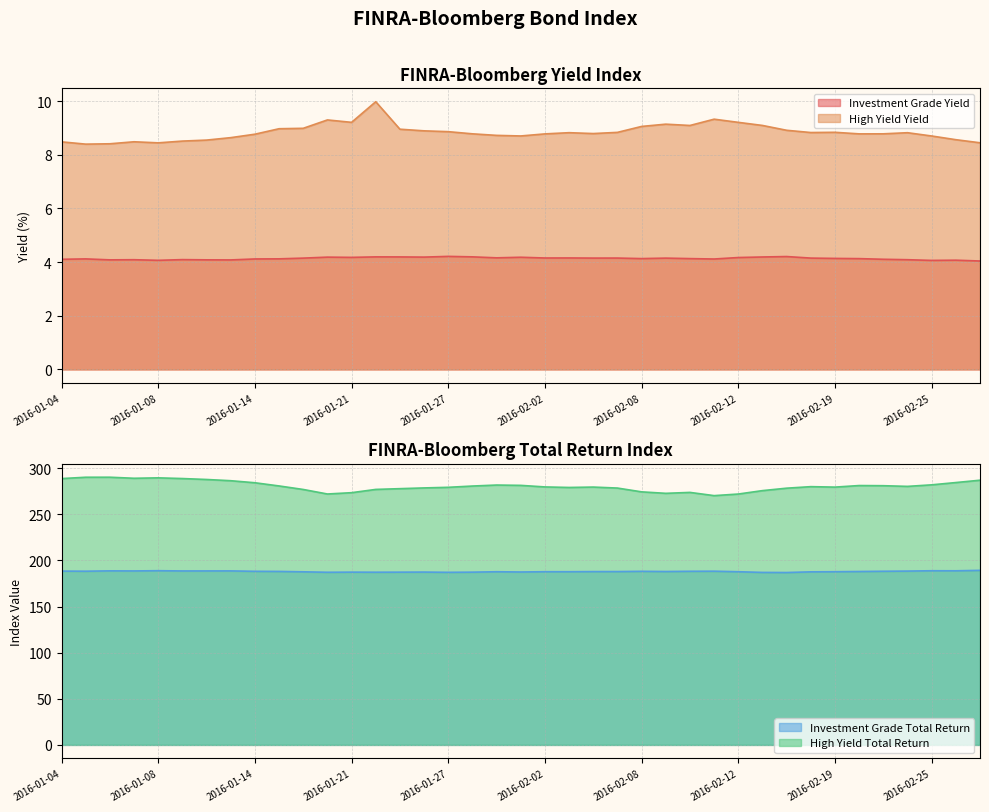

What is the difference between the highest and lowest values at 2016-02-05?

274.2